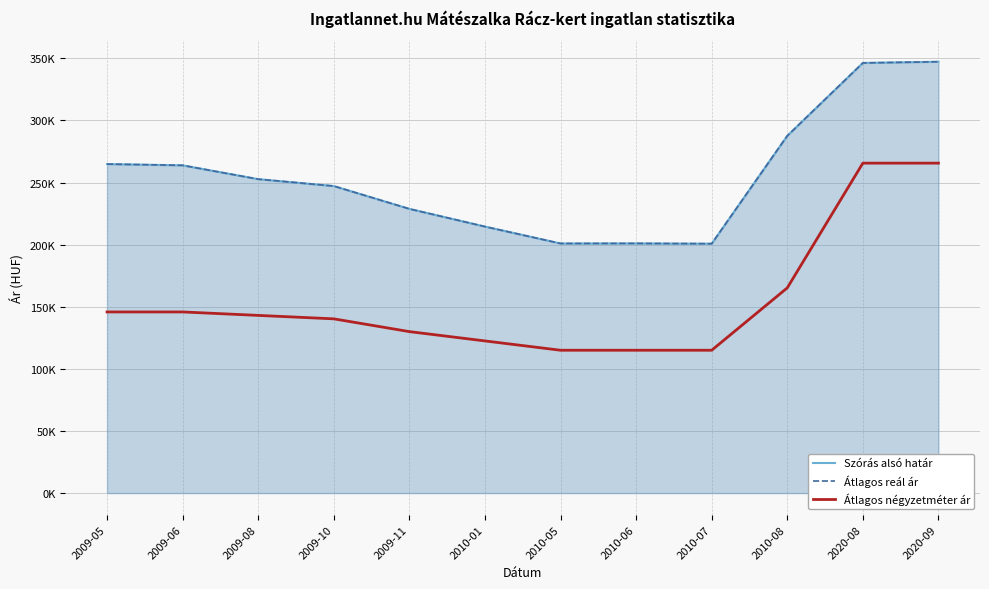

How many data points in Szórás alsó határ are above 252739?

5